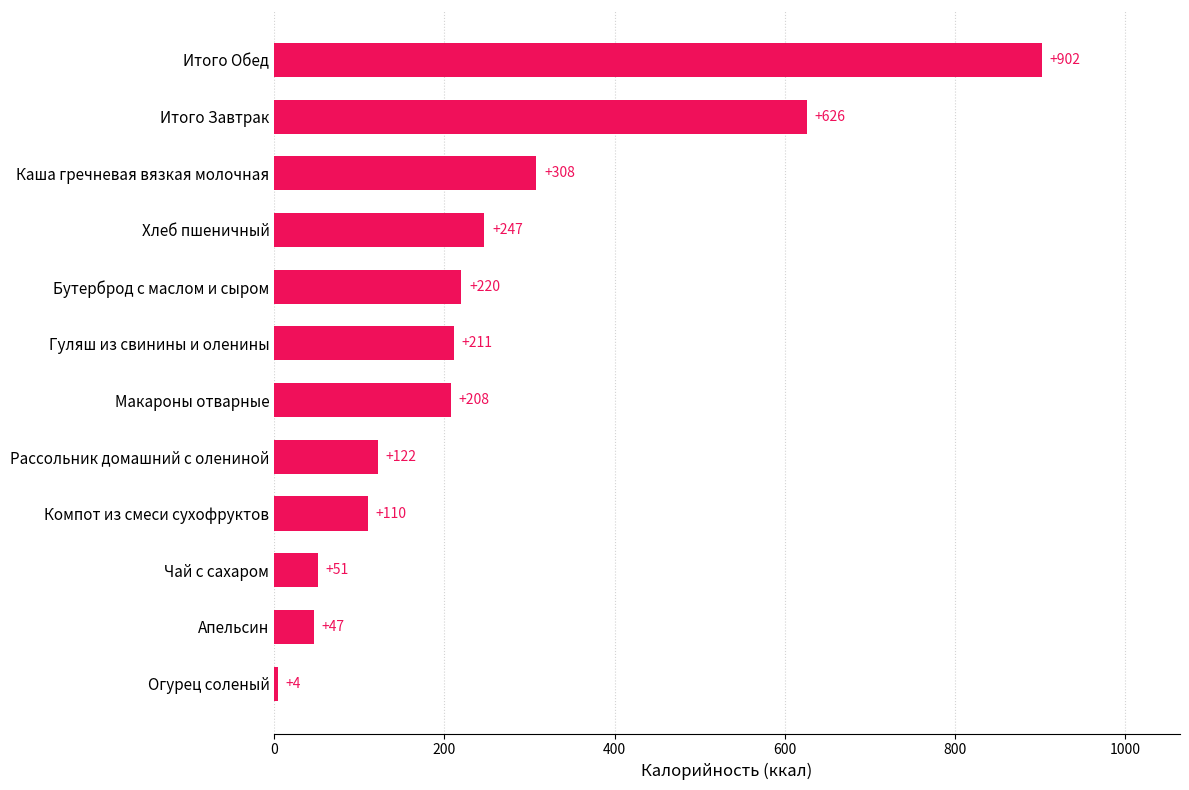

Which has a higher value, Макароны отварные or Рассольник домашний с олениной?

Макароны отварные